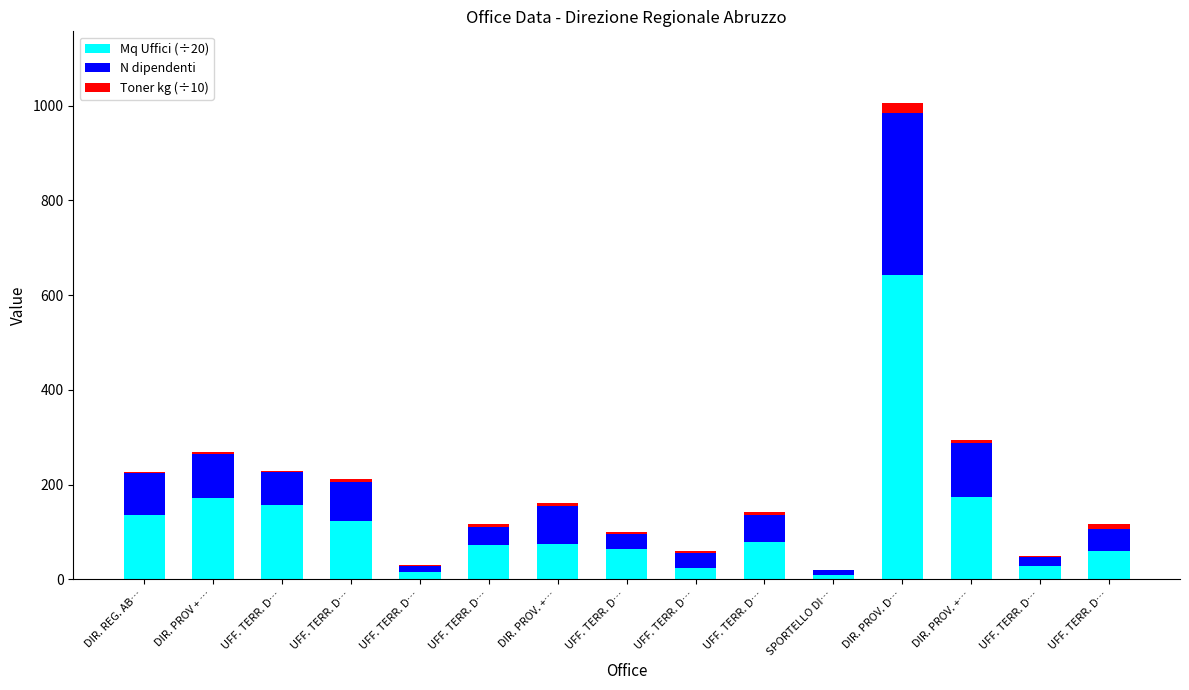

Which series has the largest range (max minus min)?

Mq Uffici (÷20)